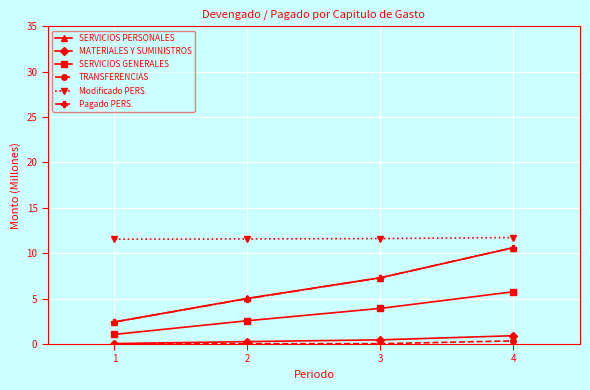

True or false: SERVICIOS PERSONALES has a value of 15.6 at 4.

False